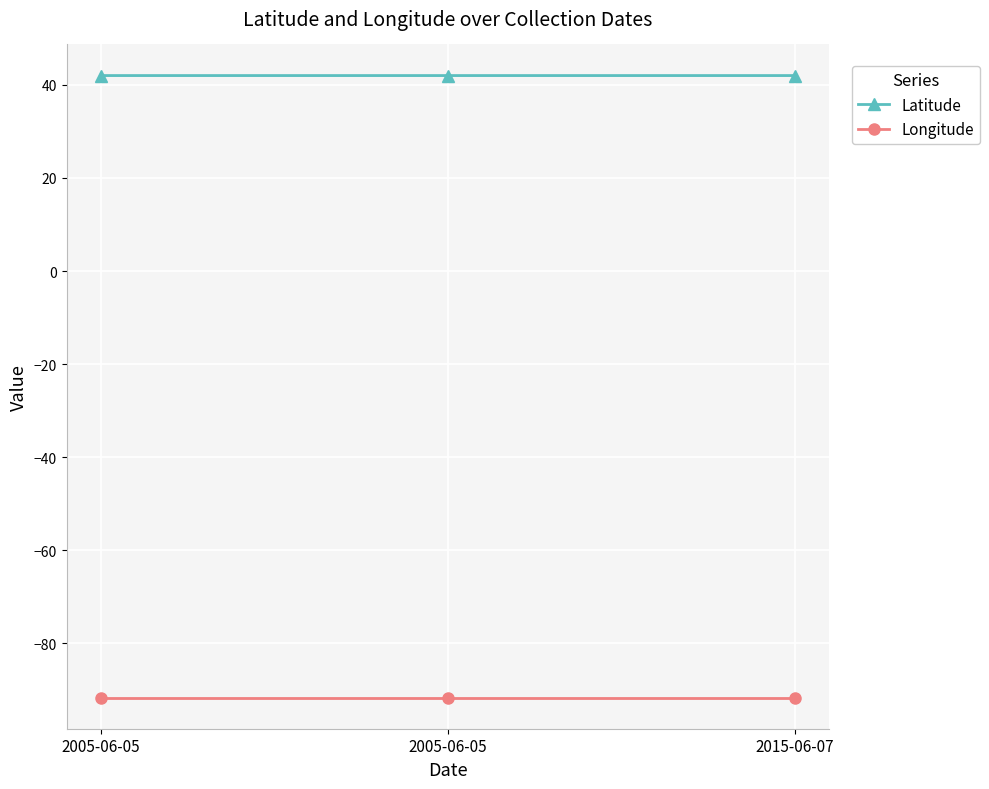

What is the total value across all series at 2005-06-05?

-49.7